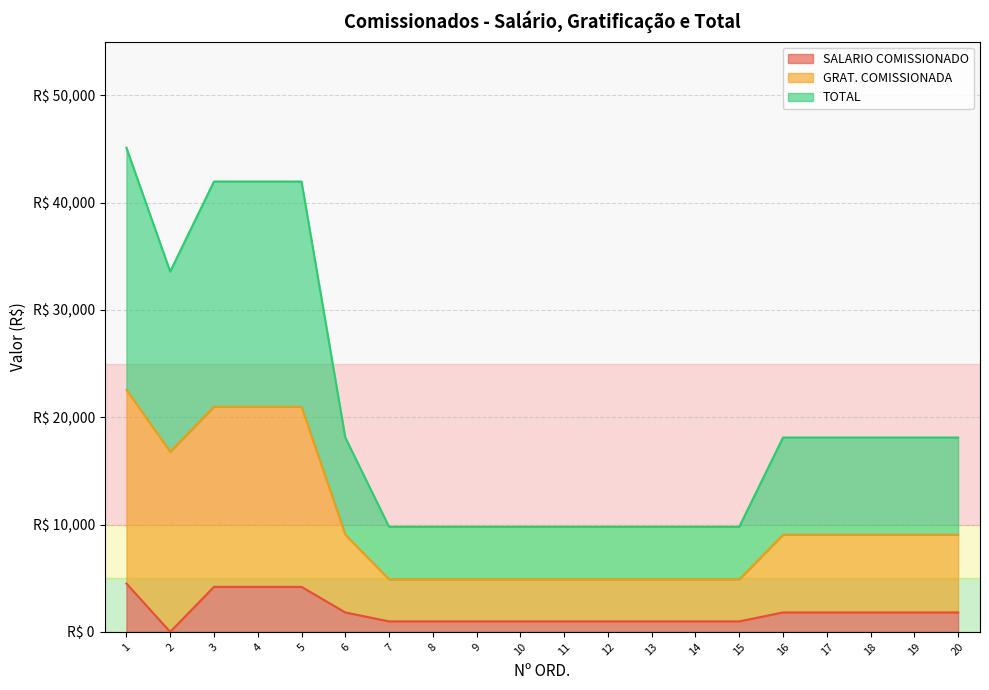

Where is the first local minimum for GRAT. COMISSIONADA?

2